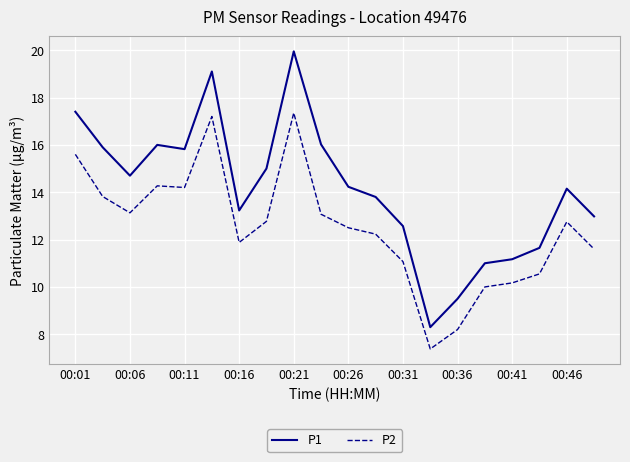

List the series in order of their peak value, lowest first.

P2, P1